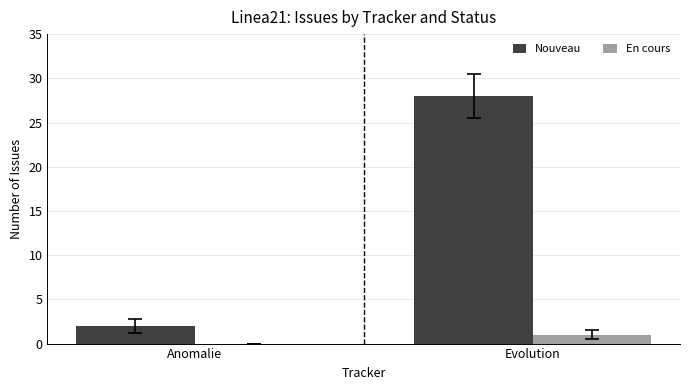

Are the bars grouped side by side (vs. stacked)?

Yes